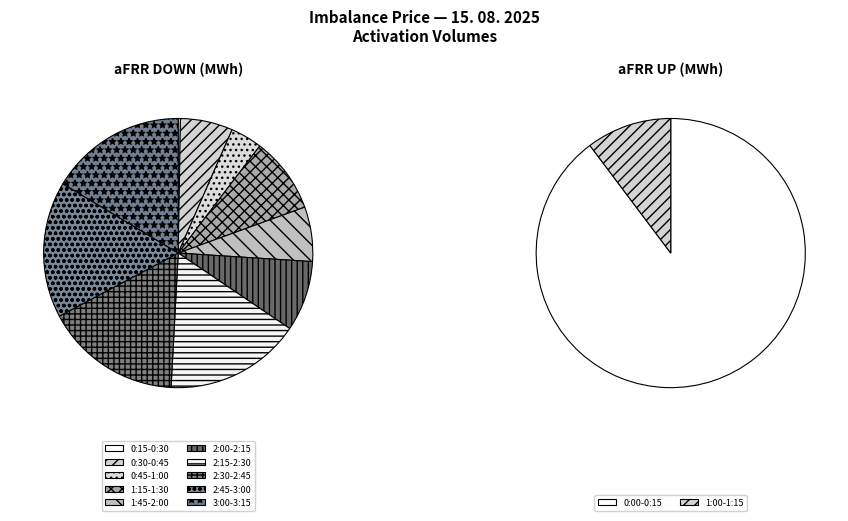

Is it true that 2:00-2:15 is 8% of the pie?

True